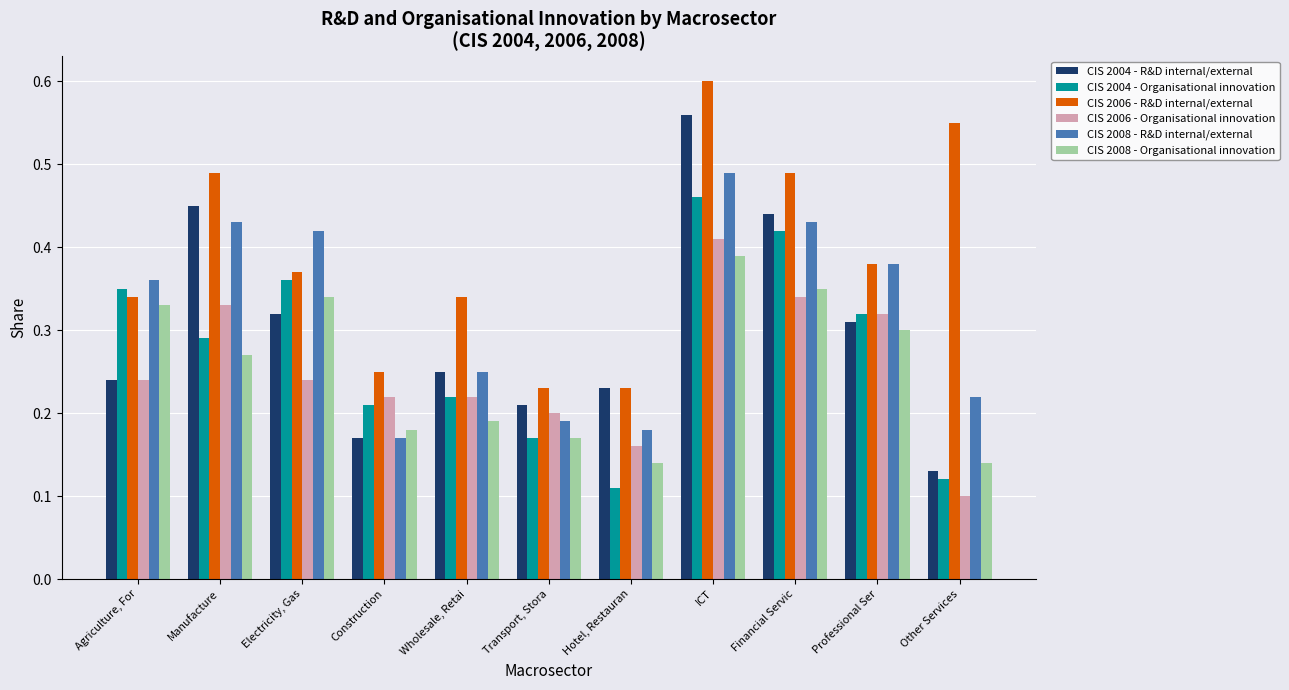

List the labels in order of CIS 2004 - Organisational innovation value, largest first.

ICT, Financial Servic, Electricity, Gas, Agriculture, For, Professional Ser, Manufacture, Wholesale, Retai, Construction, Transport, Stora, Other Services, Hotel, Restauran